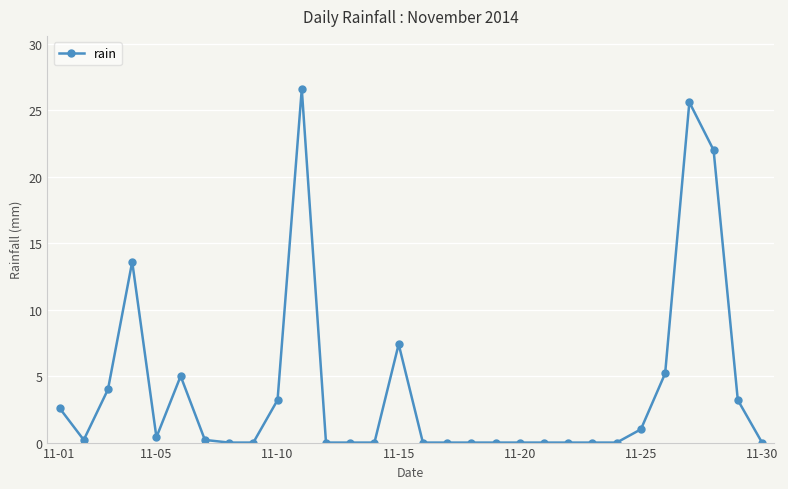

What is the greatest value displayed?

26.6